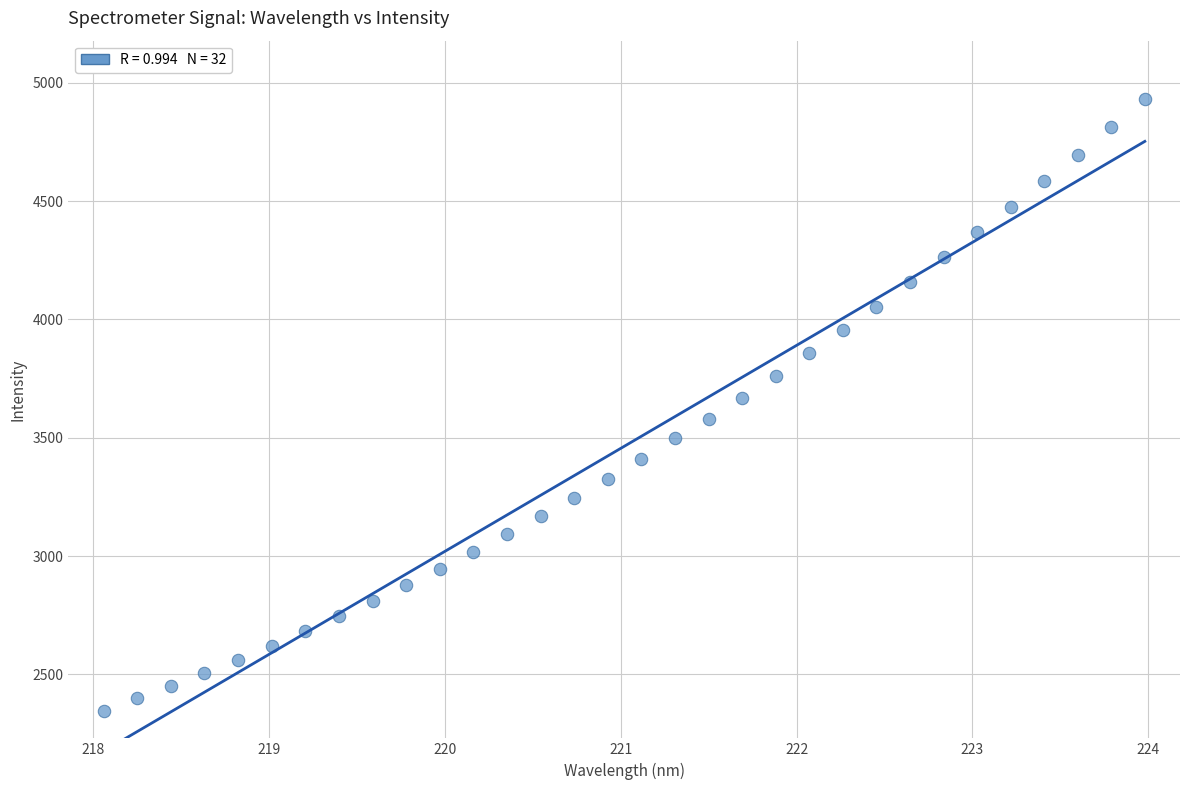

What is the range of X values (max minus min)?

5.9